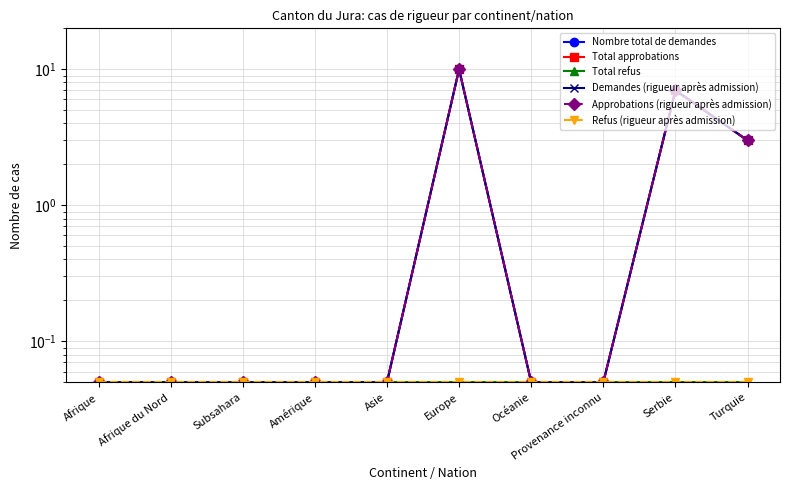

At Afrique du Nord, list the series in order from smallest to largest.

Nombre total de demandes, Total approbations, Total refus, Demandes (rigueur après admission), Approbations (rigueur après admission), Refus (rigueur après admission)